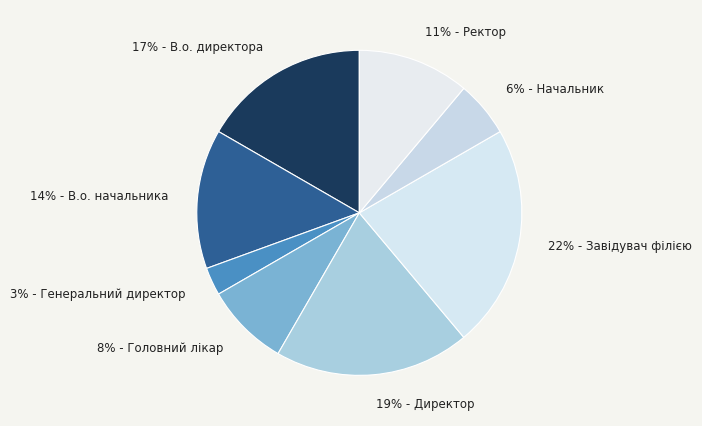

Is the sum of 8% - Головний лікар and 6% - Начальник greater than half?

No